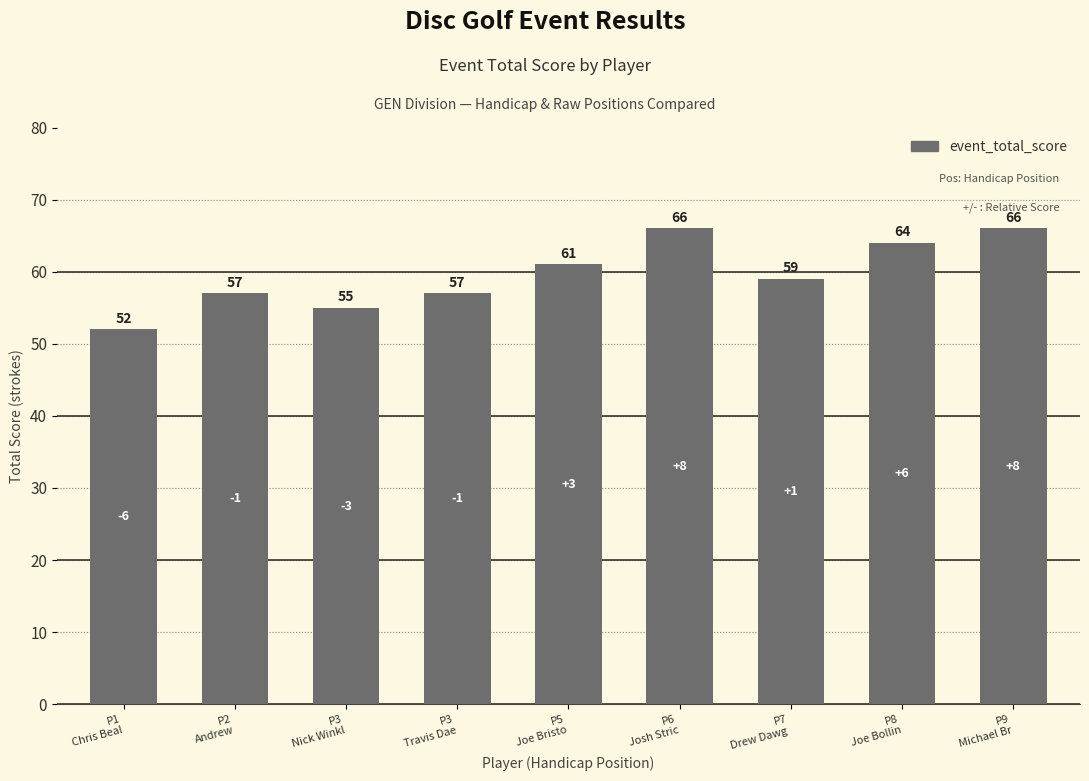

What is the sum of all values?

537